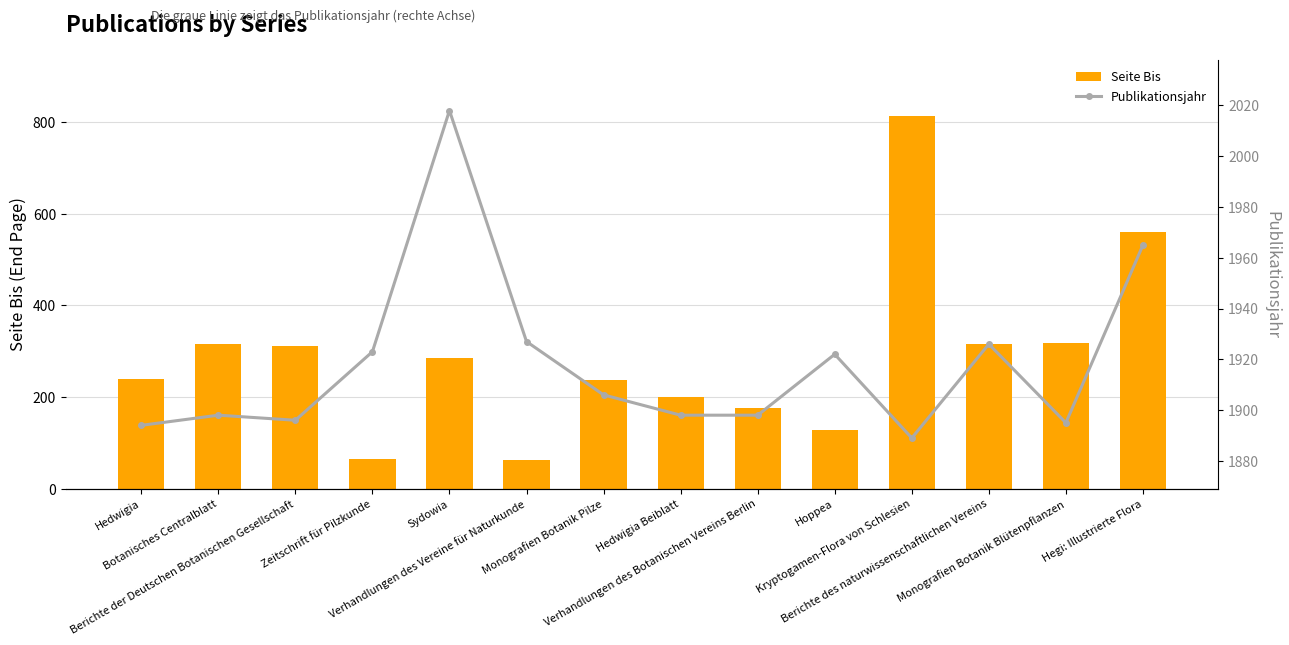

Which category has the highest value across all series?

Sydowia